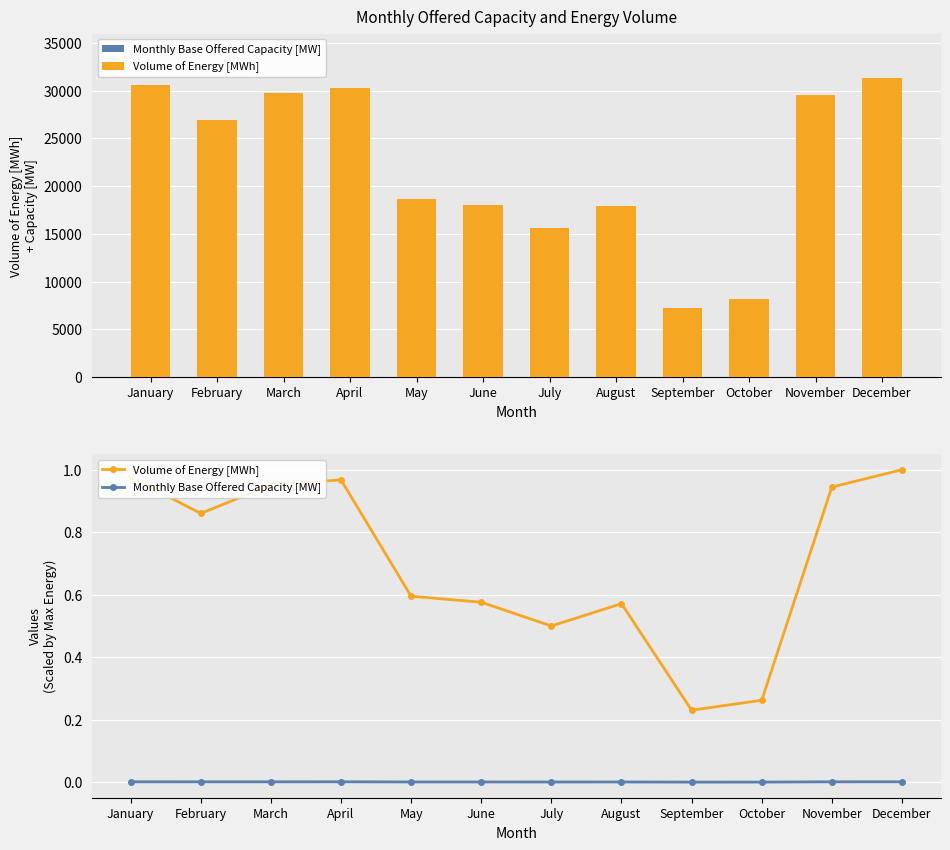

Count the number of categories in the chart.

12